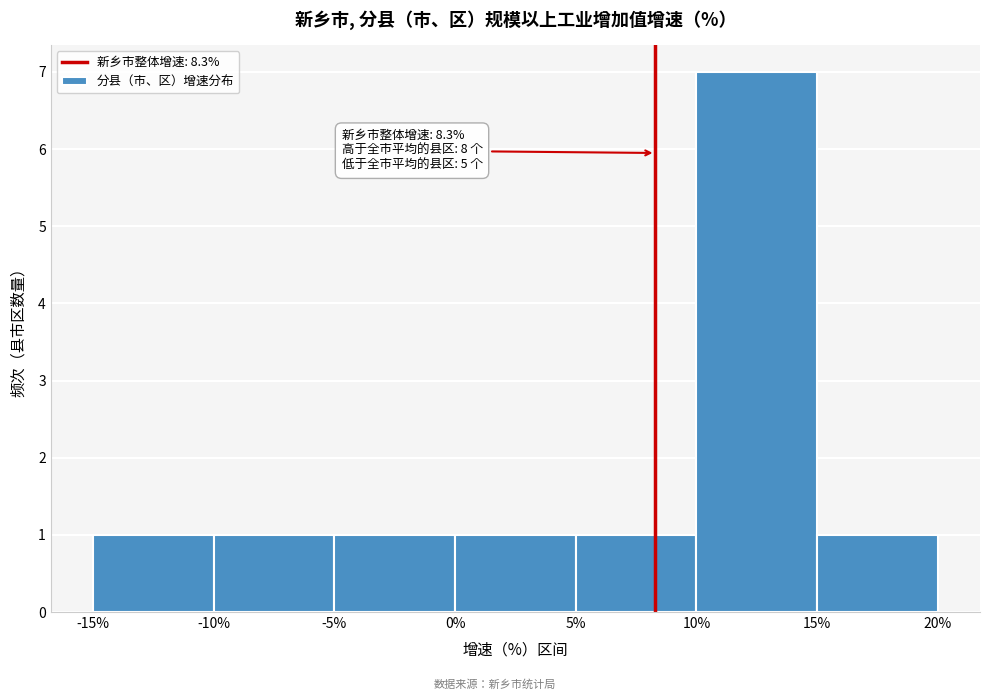

Which range on the x-axis has the tallest bar?

10% to 15%